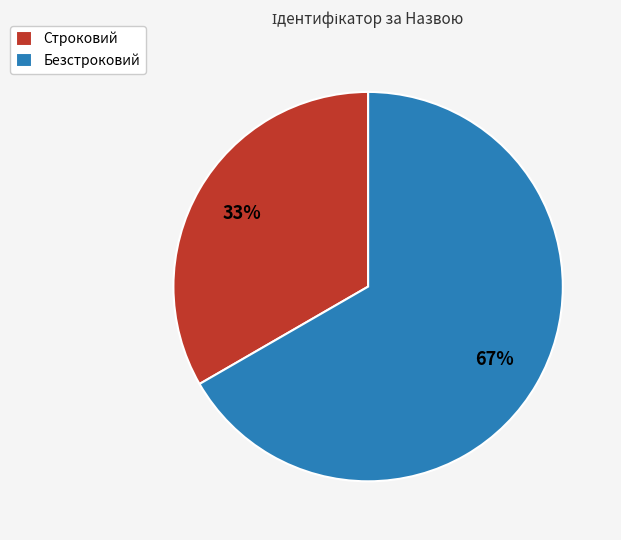

Combined, do Строковий and Безстроковий account for over 50%?

Yes